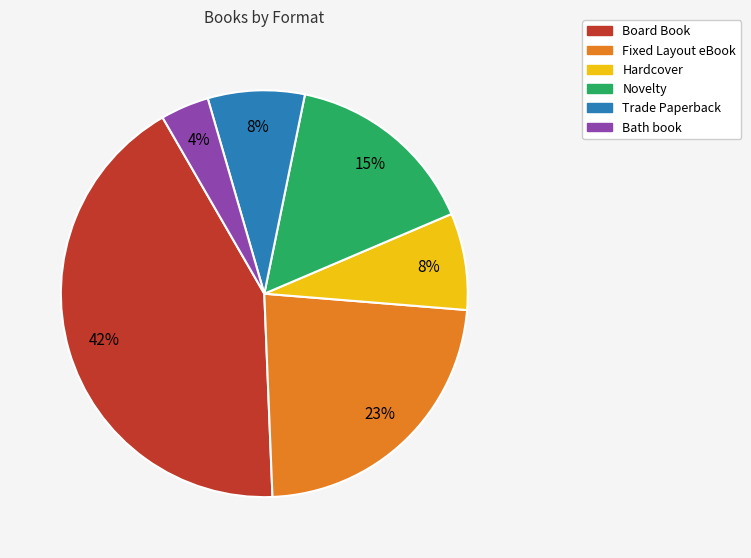

Which slice is the largest?

Board Book